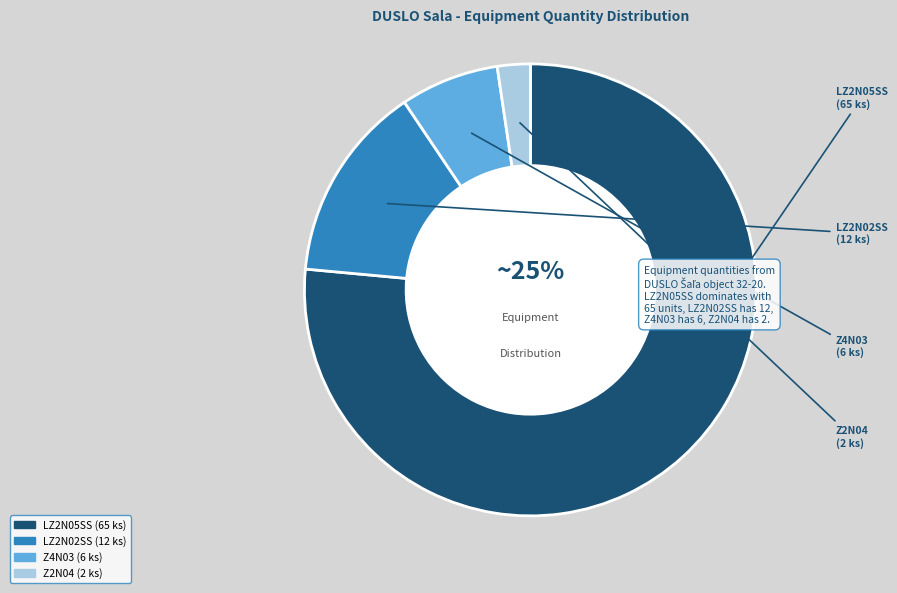

Count the number of slices in the pie.

4